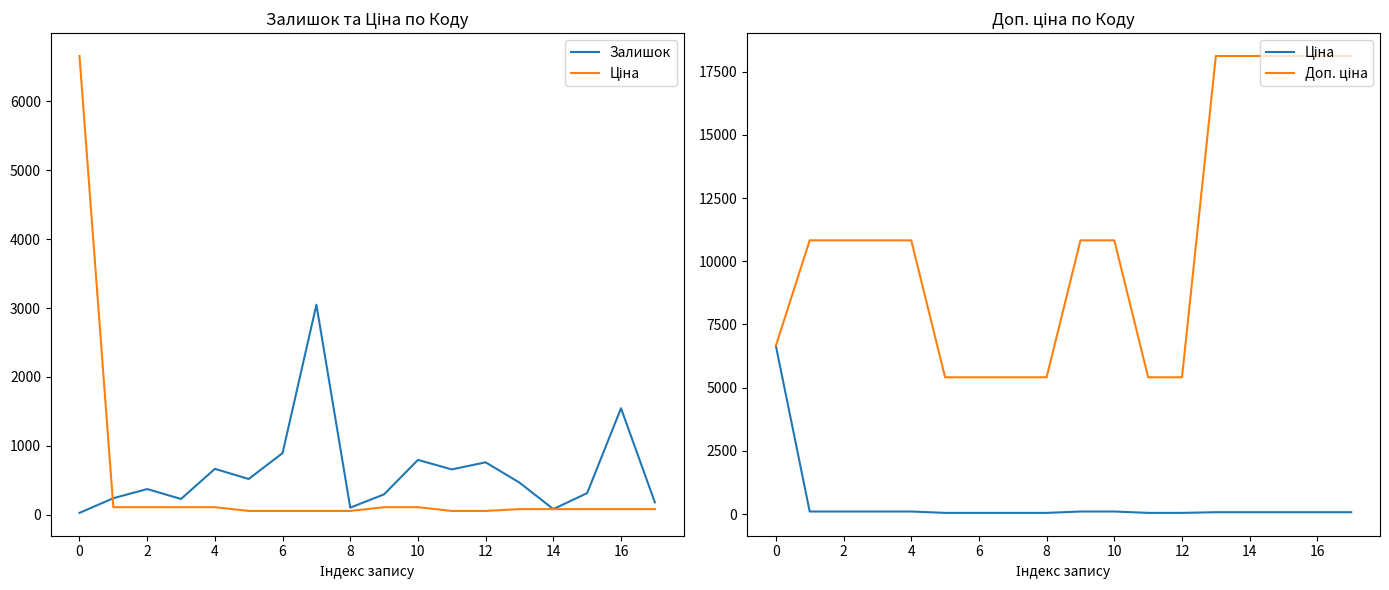

Rank the series by their maximum value, from highest to lowest.

Доп. ціна, Ціна, Залишок